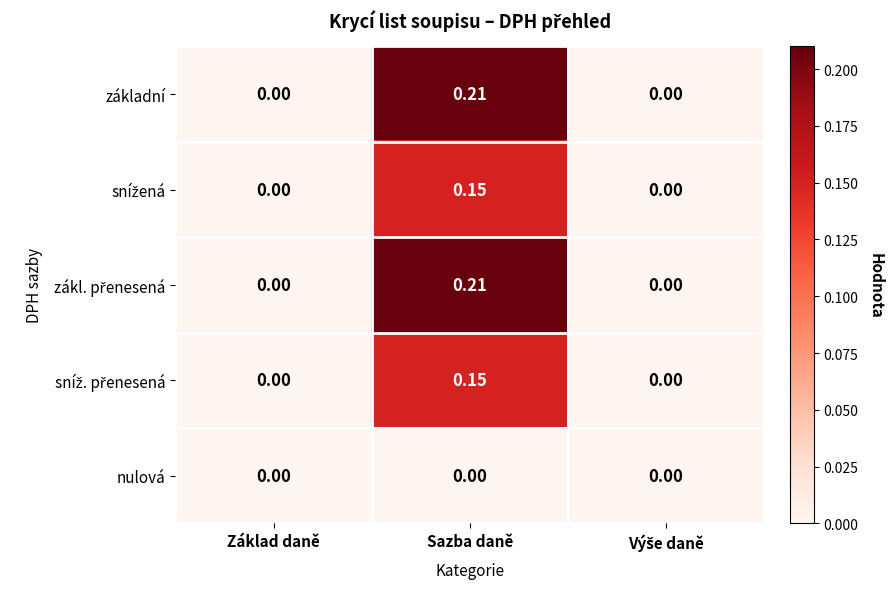

At which category is the sum across all series the highest?

Sazba daně